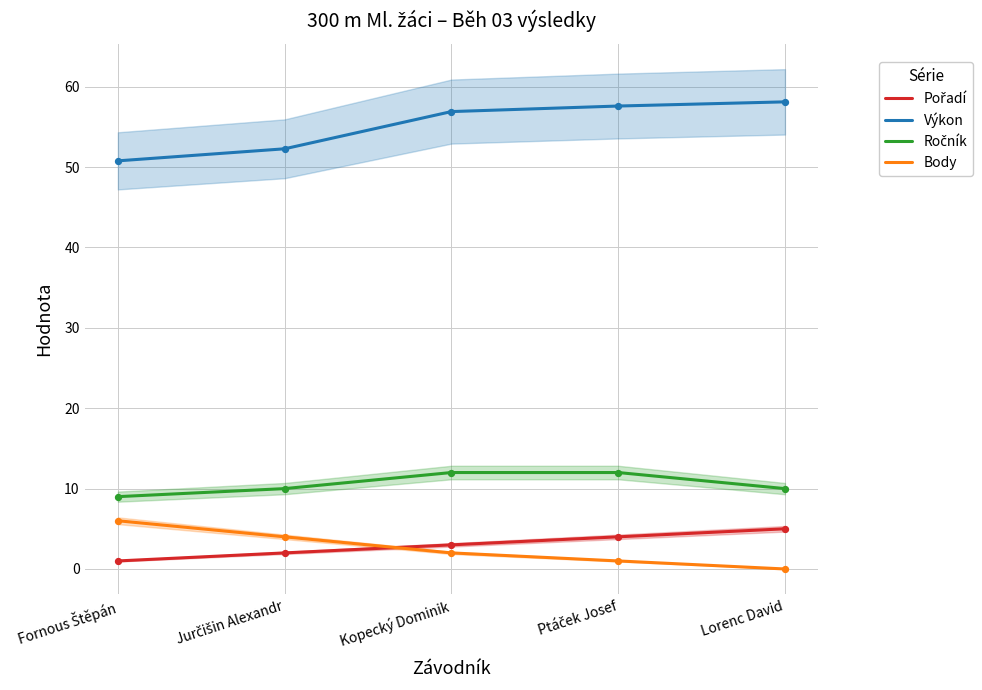

What are all the series names shown in the legend?

Pořadí, Výkon, Ročník, Body